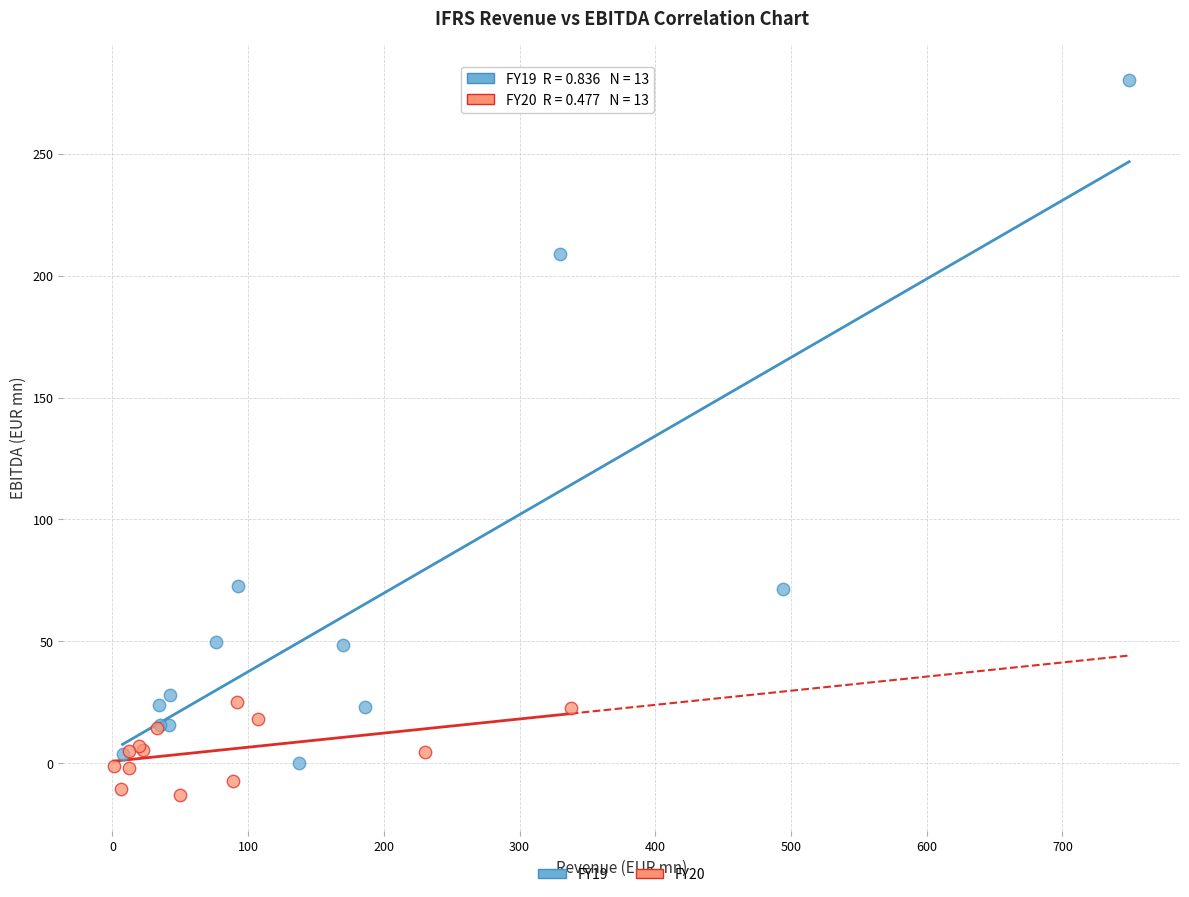

Which series reaches the maximum Y coordinate?

FY19